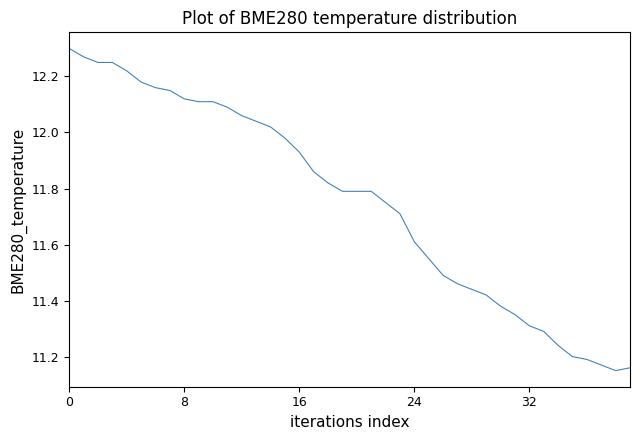

What is the maximum value shown in the chart?

12.3